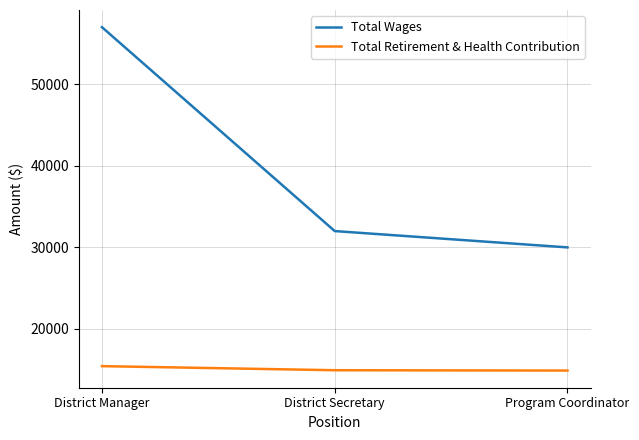

At how many categories does at least one series exceed 55091?

1